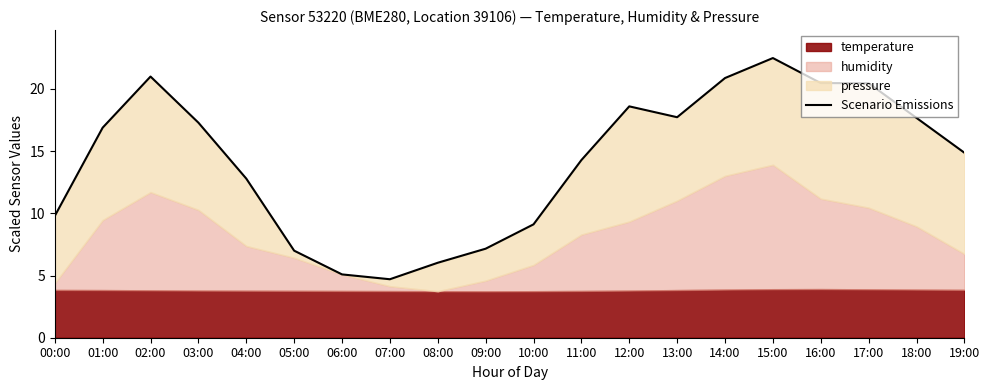

Is it true that the value at 19:00 is 20.9?

False